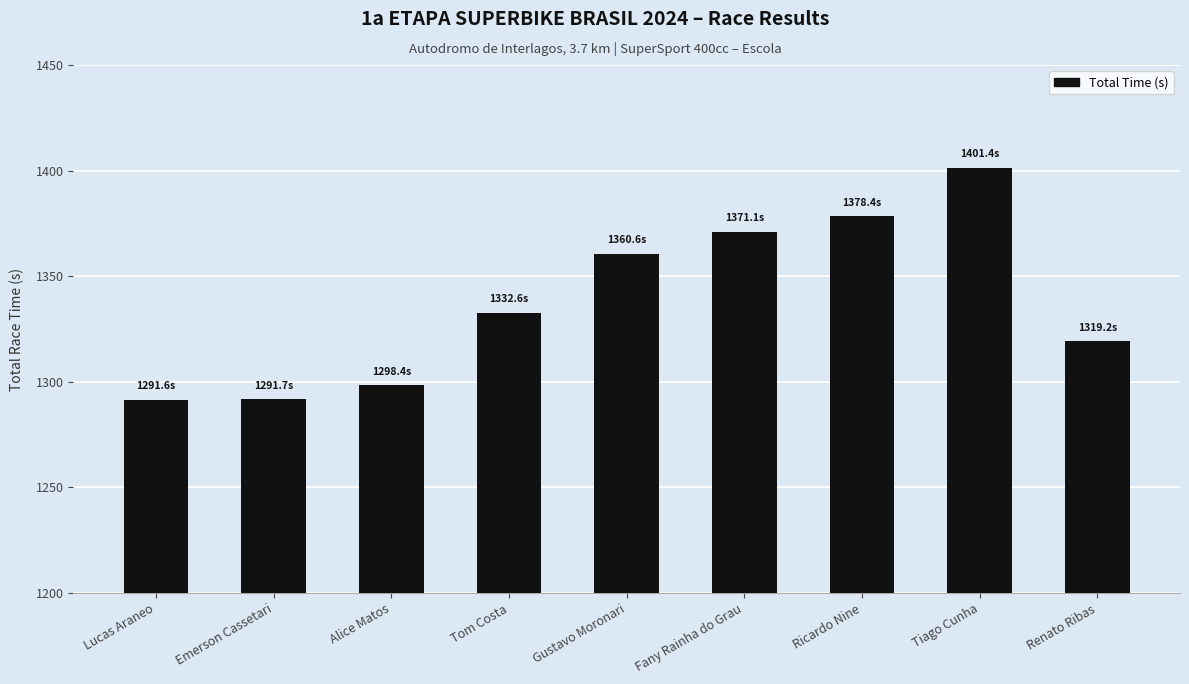

Which has a higher value, Emerson Cassetari or Ricardo Nine?

Ricardo Nine